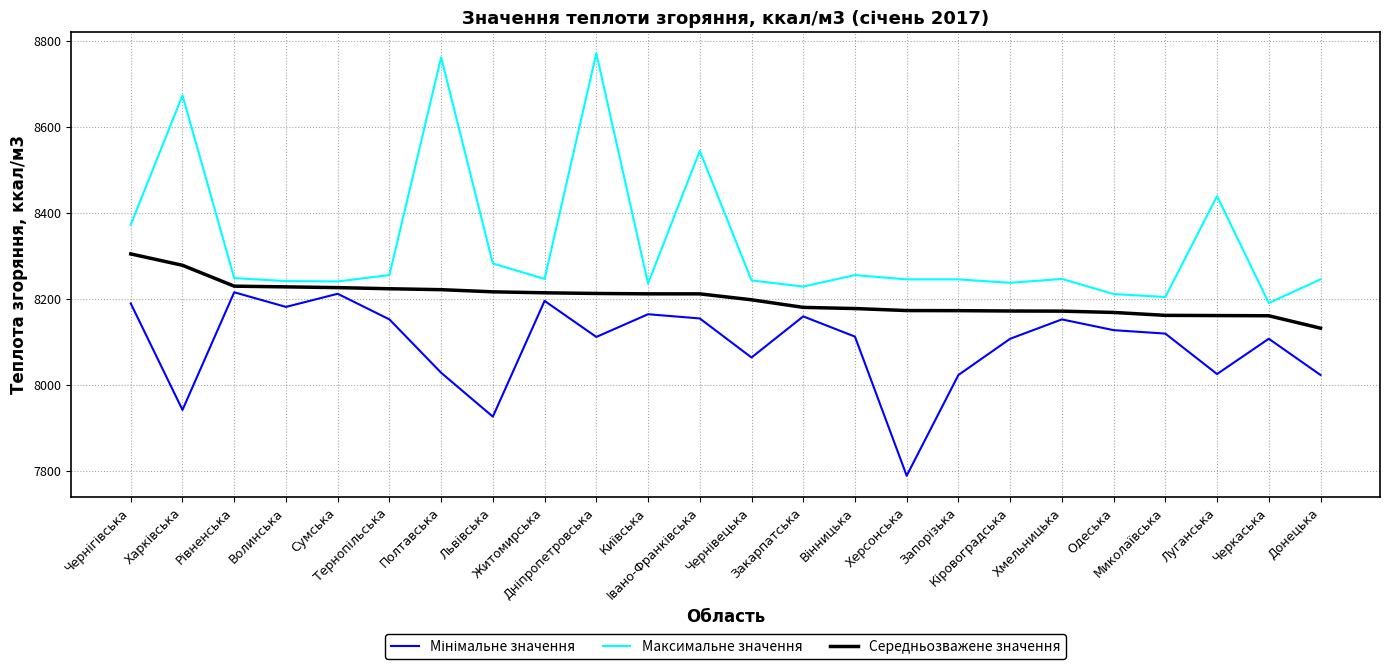

What is the greatest value displayed?

8770.4